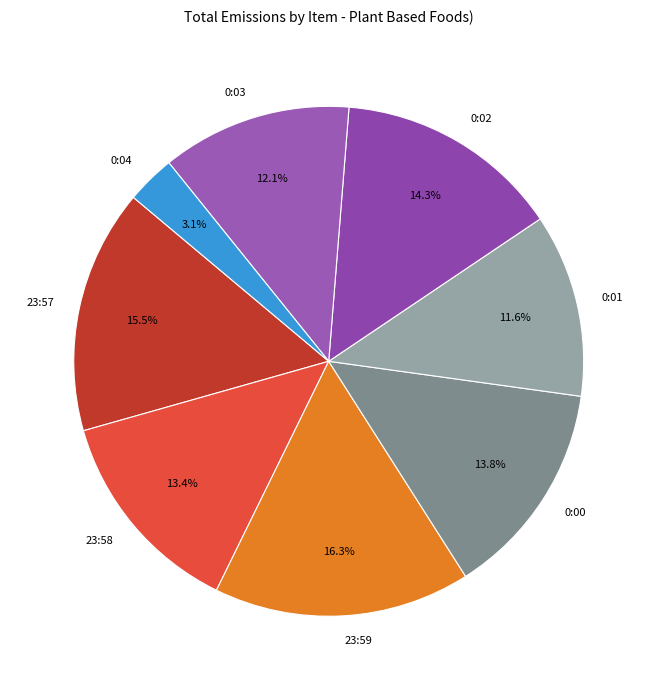

Is the sum of 0:02 and 23:57 greater than half?

No